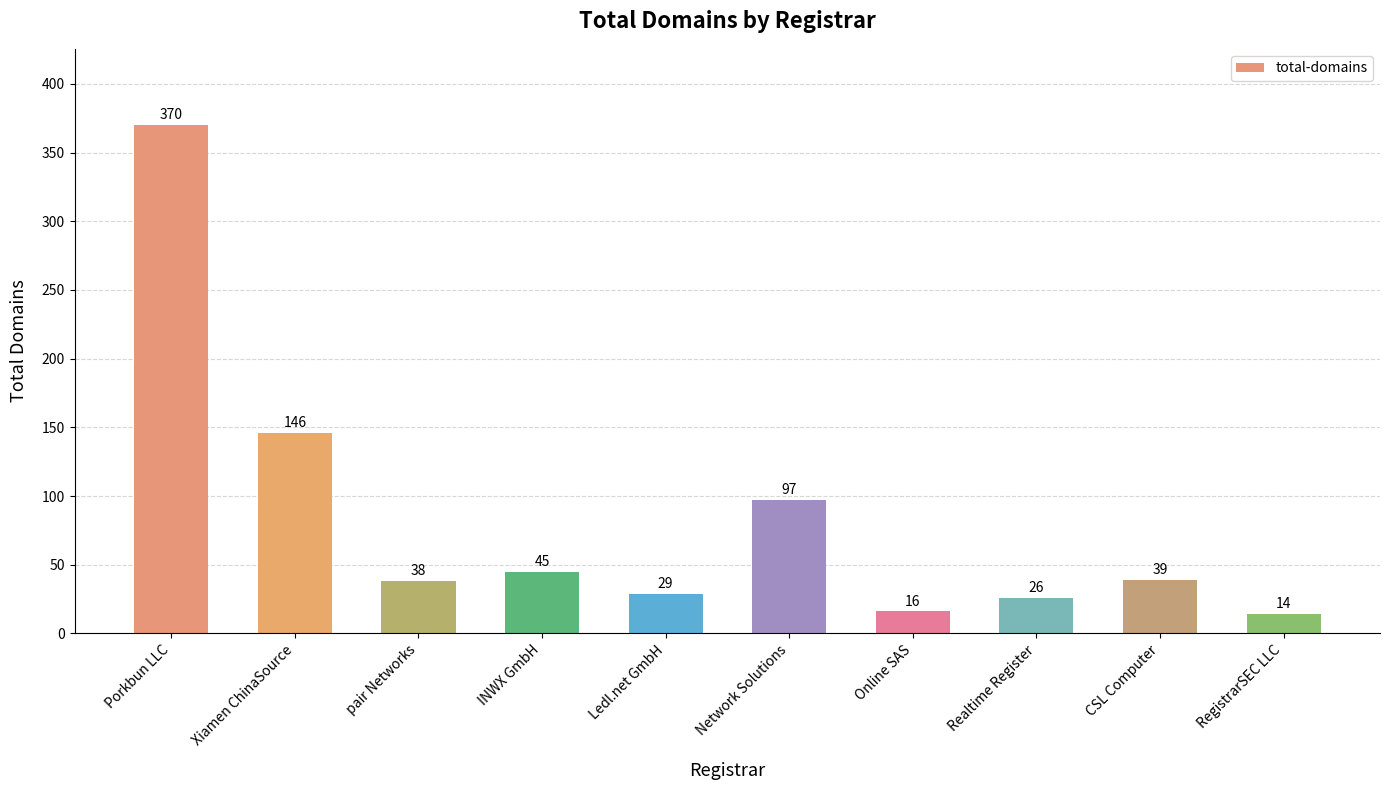

What is the smallest value displayed?

14